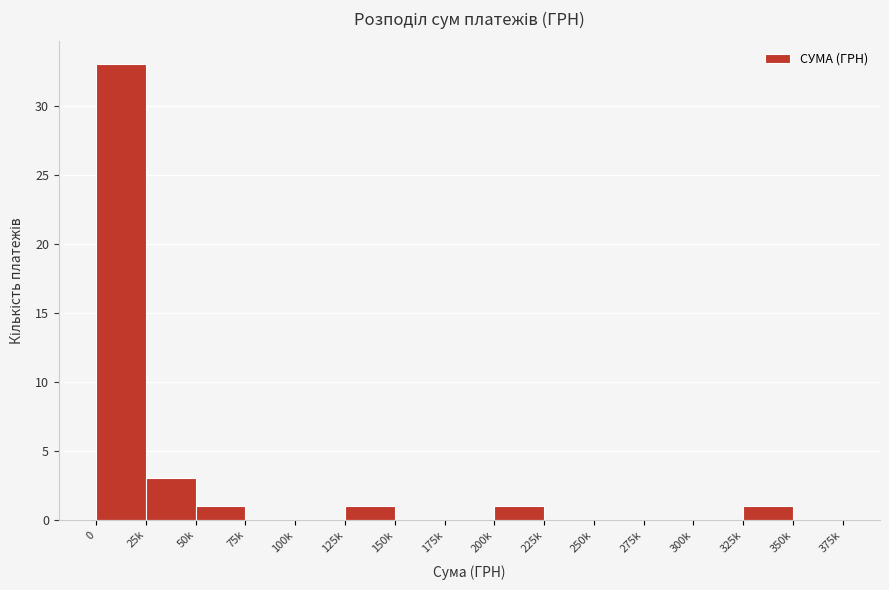

Reading left to right, extract all data points from this chart.

0=33	25k=3	50k=1	75k=0	100k=0	125k=1	150k=0	175k=0	200k=1	225k=0	250k=0	275k=0	300k=0	325k=1	350k=0